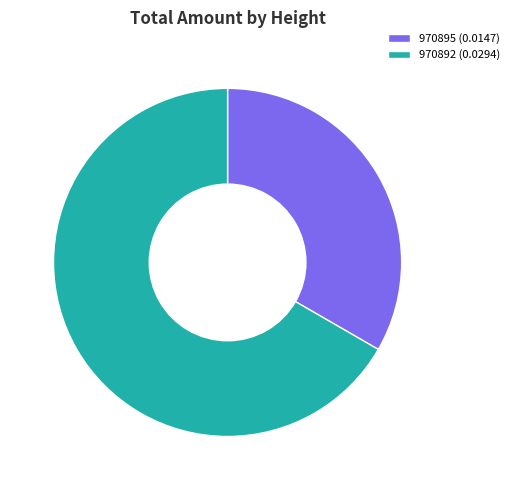

Which has a higher value, 970892 or 970895?

970892